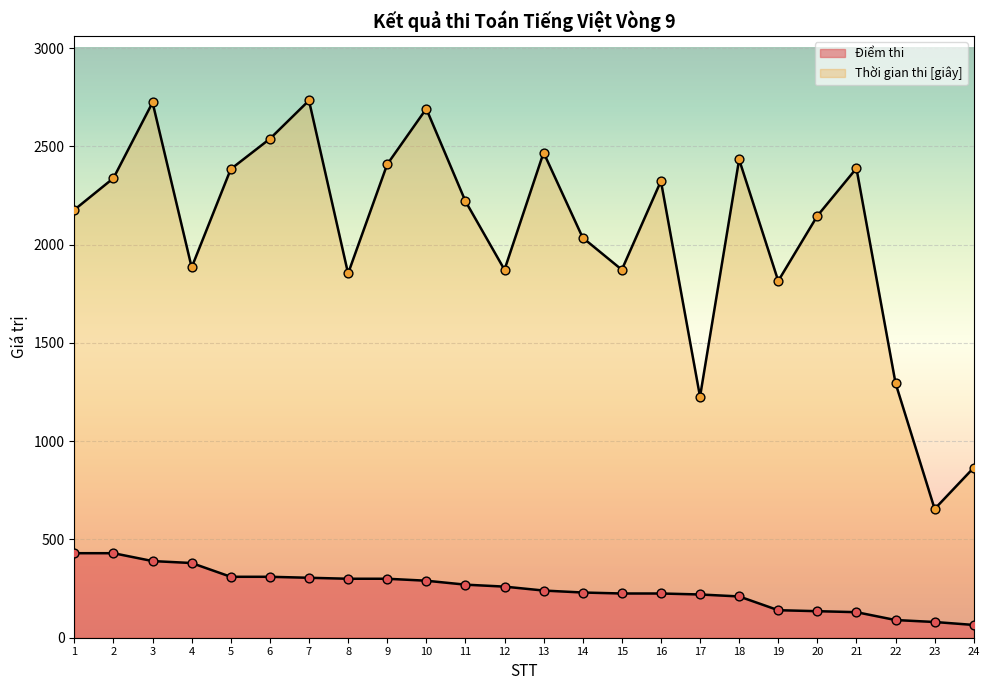

At which category is the sum across all series the highest?

3